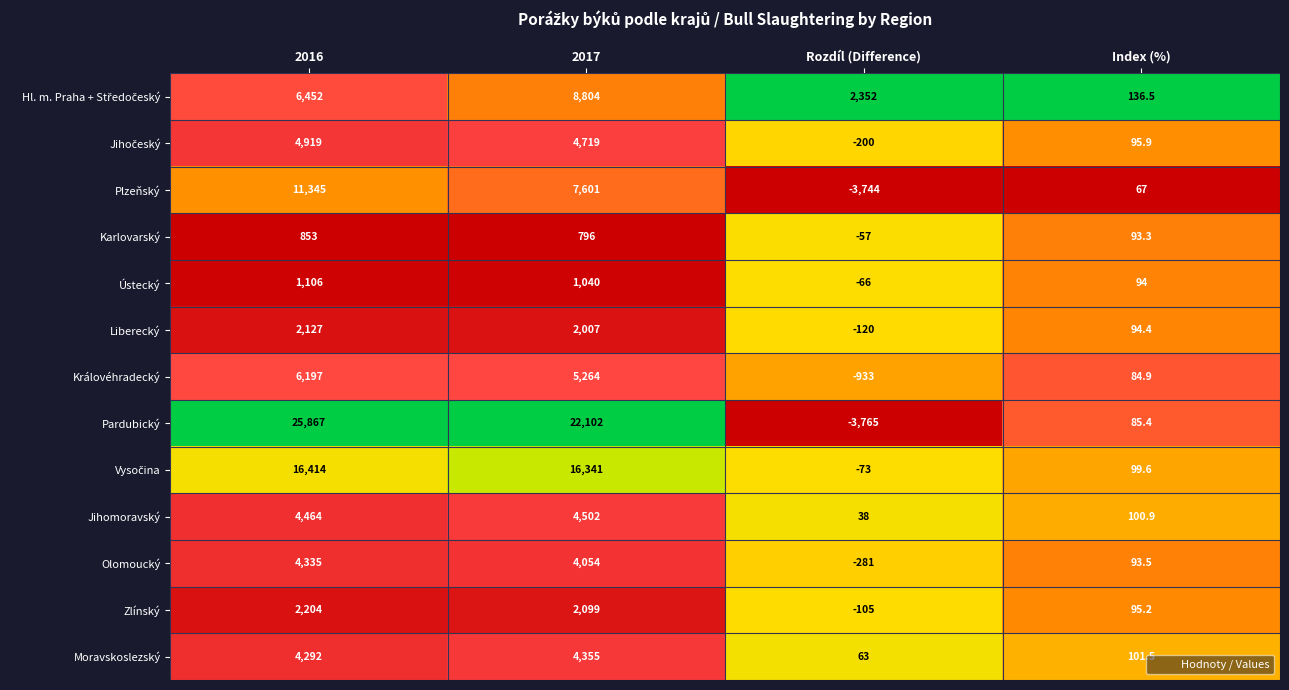

At which category does the chart reach its peak across all series?

2016